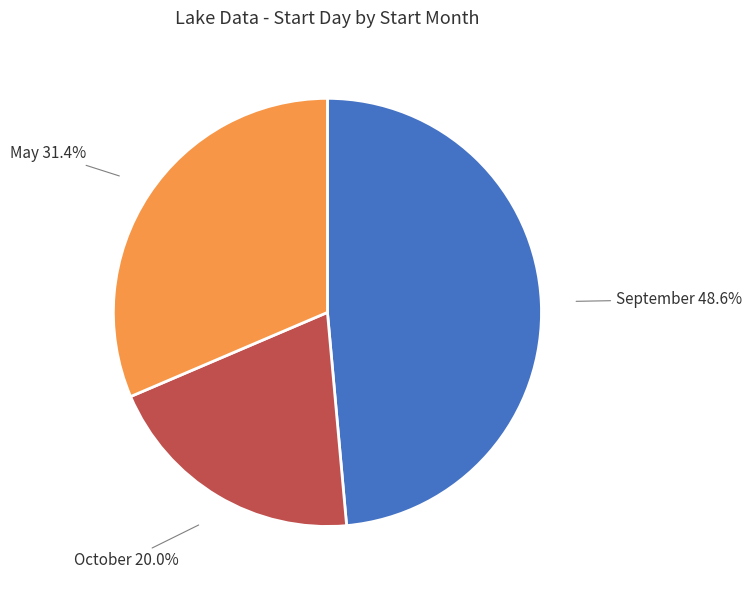

What portion of the pie excludes October 20.0%?

80.0%